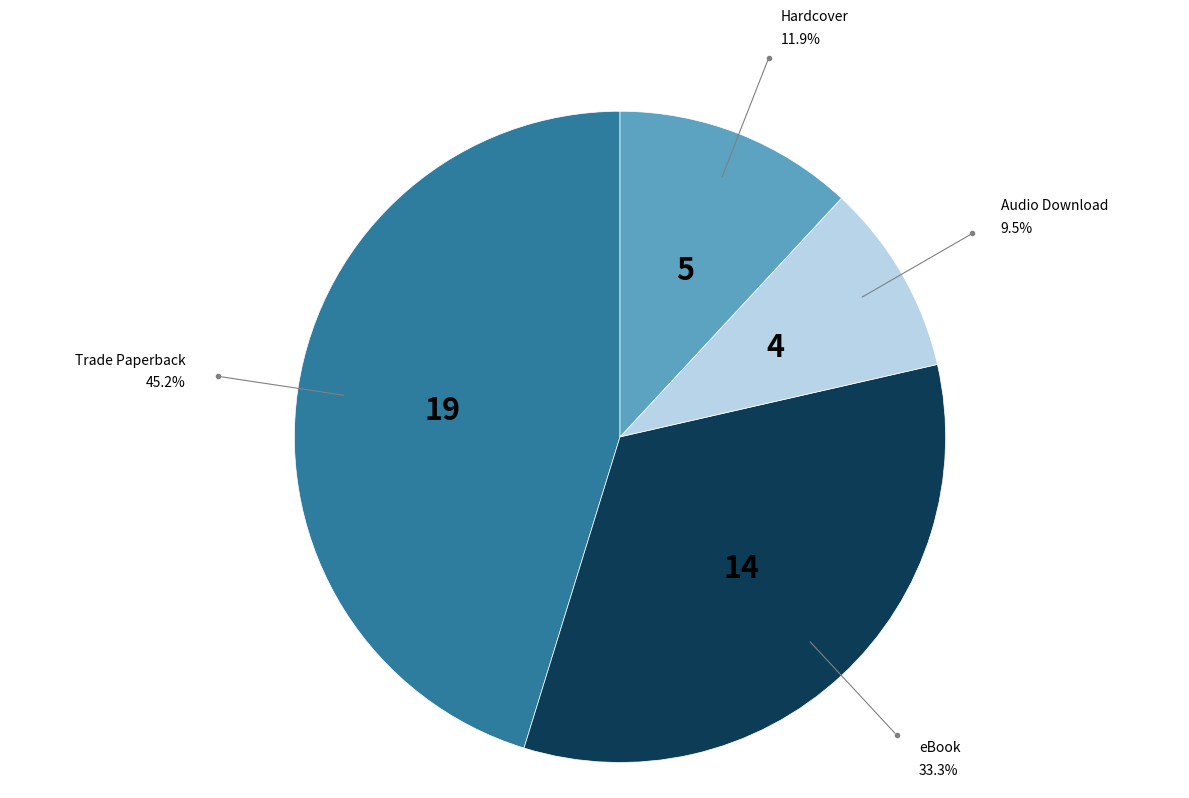

Is there a majority slice in this chart?

No